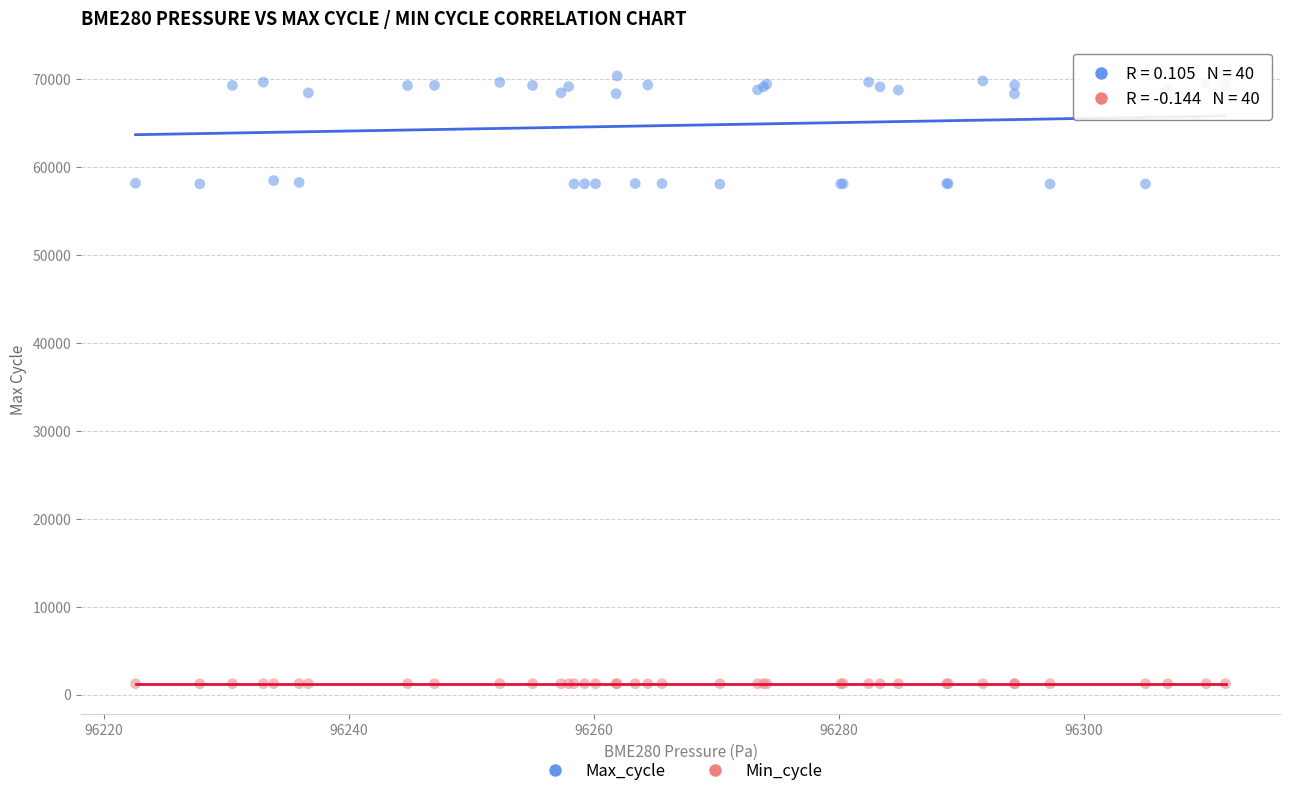

Which series reaches the minimum Y coordinate?

Min_cycle